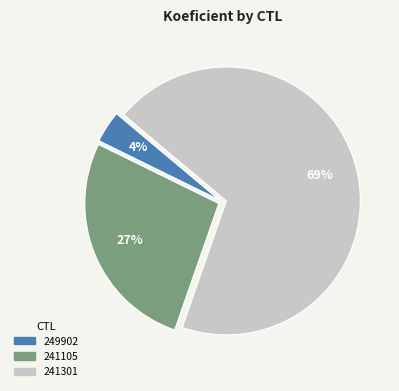

True or false: 241105 accounts for 27% of the total.

True